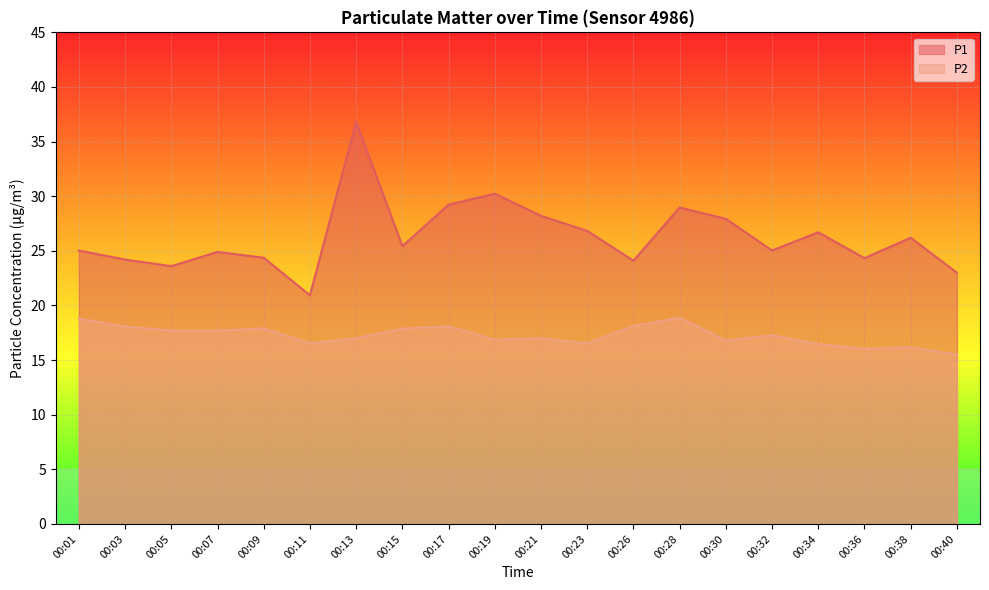

Reading left to right, list all the values displayed in this chart.

P1: 00:01=25.0	00:03=24.2	00:05=23.6	00:07=24.9	00:09=24.4	00:11=20.9	00:13=36.8	00:15=25.4	00:17=29.2	00:19=30.2	00:21=28.2	00:23=26.8	00:26=24.1	00:28=29.0	00:30=27.9	00:32=25.0	00:34=26.7	00:36=24.3	00:38=26.2	00:40=23.0
P2: 00:01=18.8	00:03=18.1	00:05=17.7	00:07=17.7	00:09=17.9	00:11=16.5	00:13=17.0	00:15=17.9	00:17=18.1	00:19=16.9	00:21=17.0	00:23=16.5	00:26=18.1	00:28=18.9	00:30=16.8	00:32=17.3	00:34=16.5	00:36=16.0	00:38=16.2	00:40=15.5